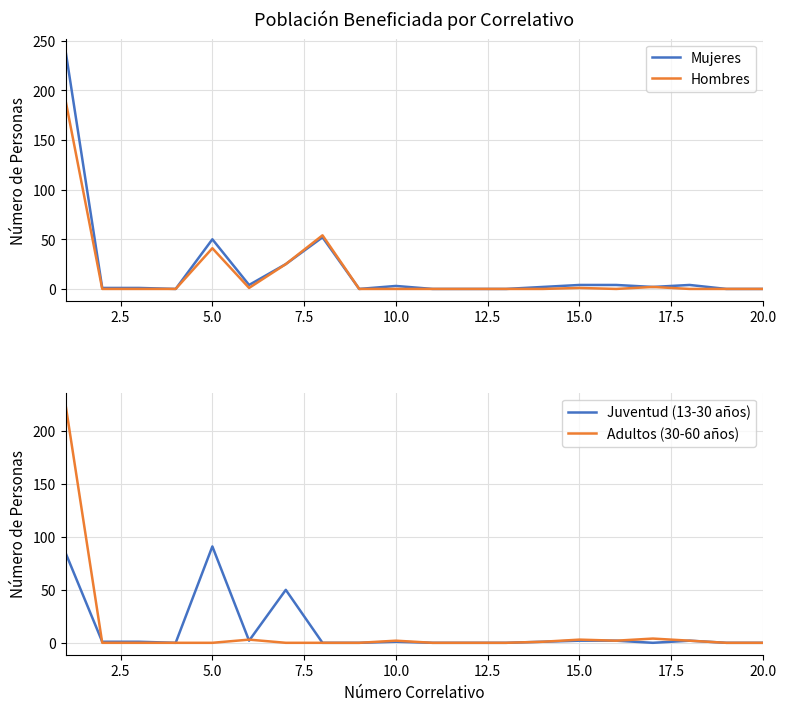

What are all the series names shown in the legend?

Mujeres, Hombres, Juventud (13-30 años), Adultos (30-60 años)